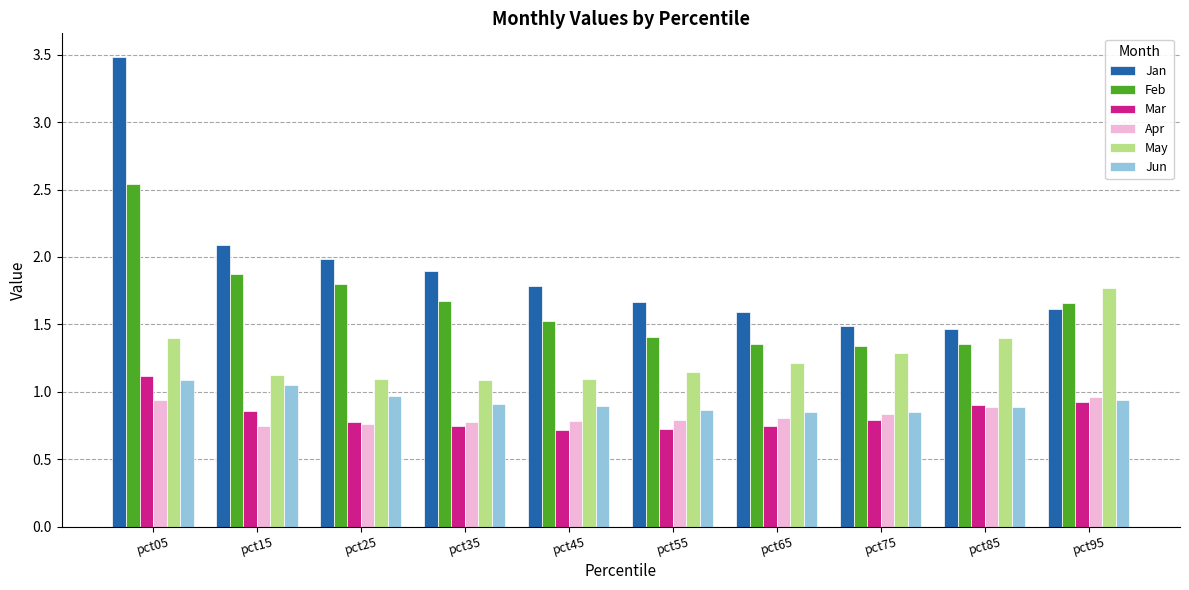

At which category does the chart reach its peak across all series?

pct05